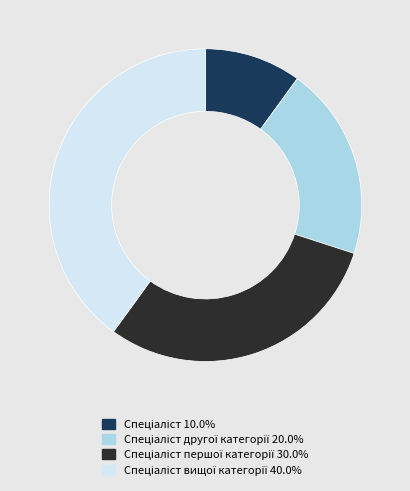

Does any single category account for the majority?

No